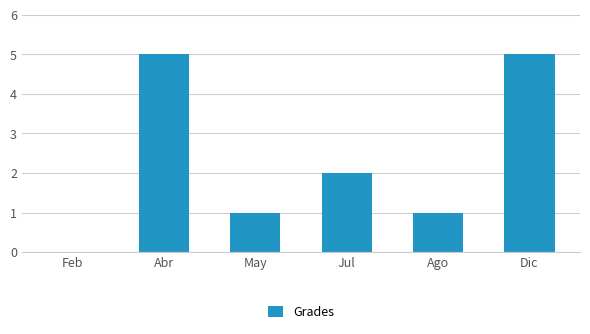

At which label does the data first exceed 2?

Abr